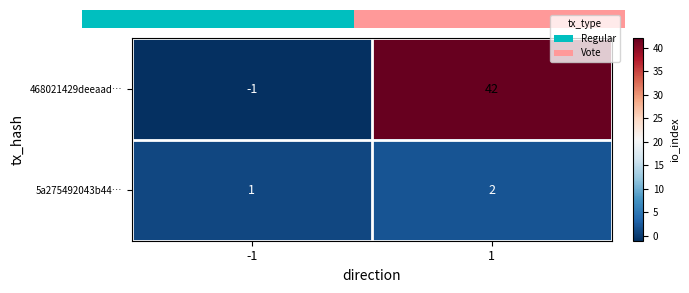

The value of 5a275492043b44… at 1 is 2. True or false?

True